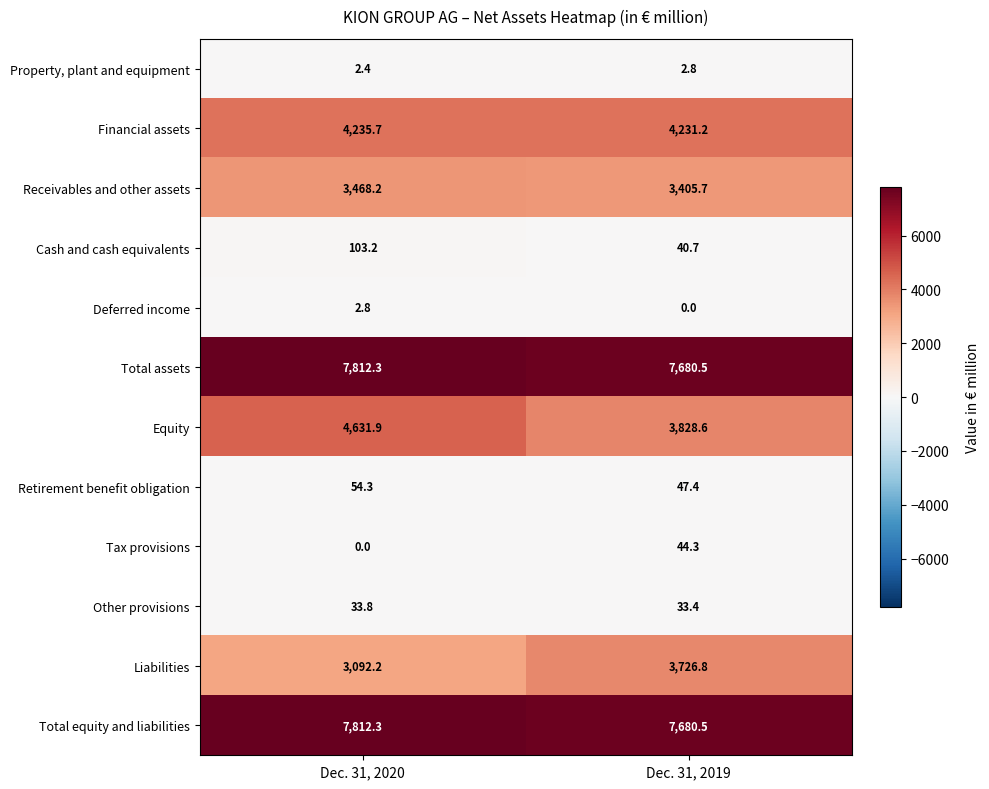

What is the total value across all series at Dec. 31, 2020?

31249.1